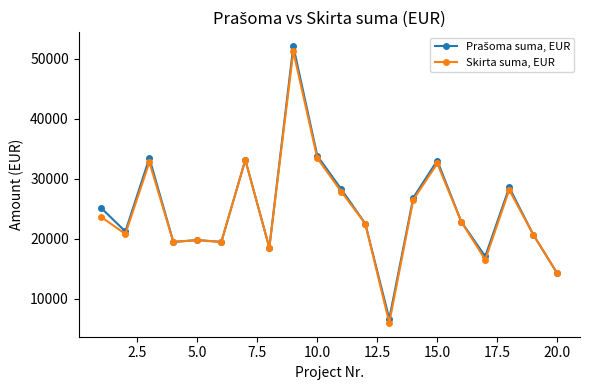

What is the value of the Skirta suma, EUR point at the 9th from the left?

51203